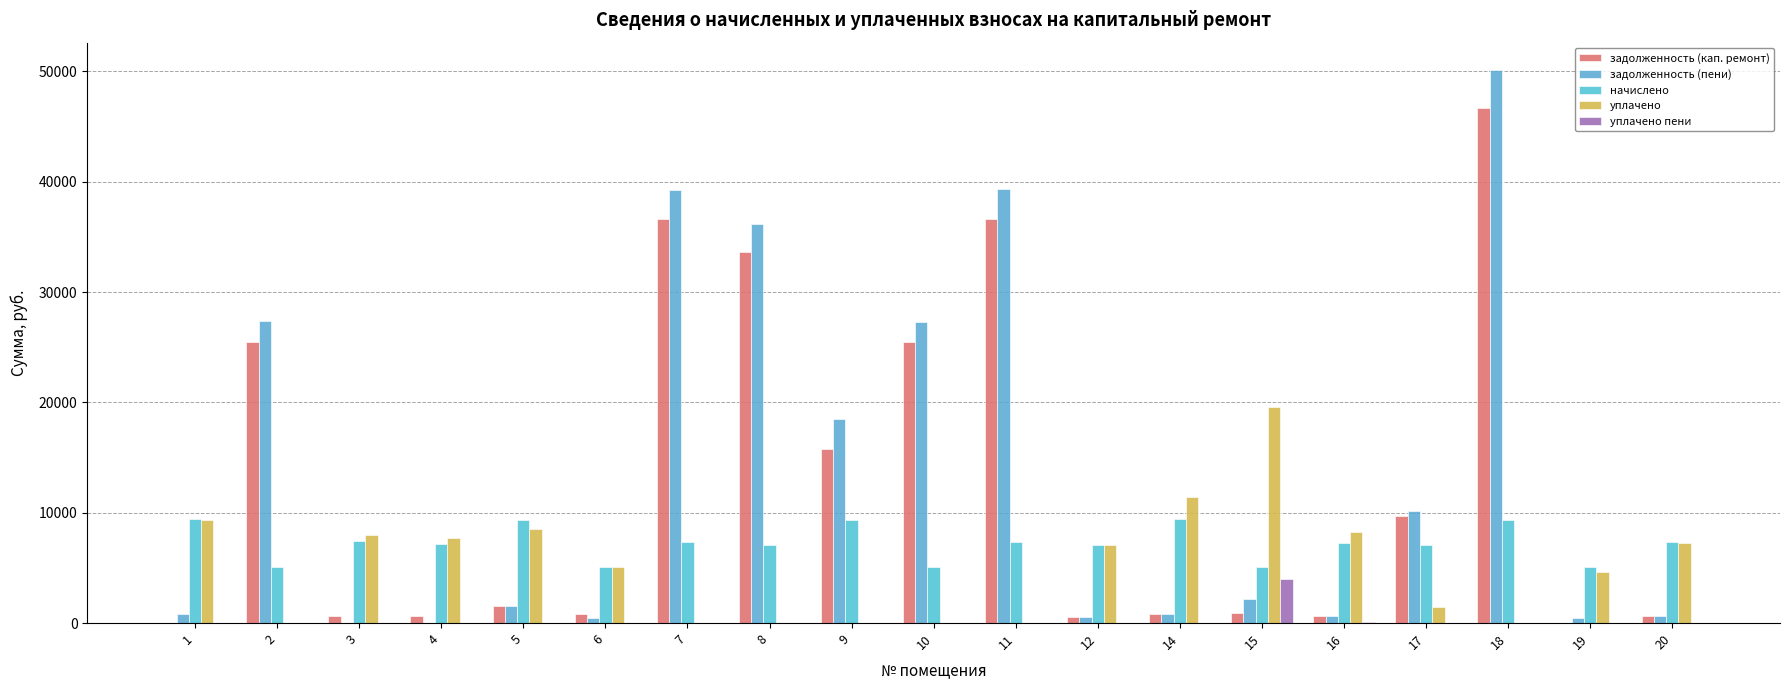

How many categories are shown in the chart?

19